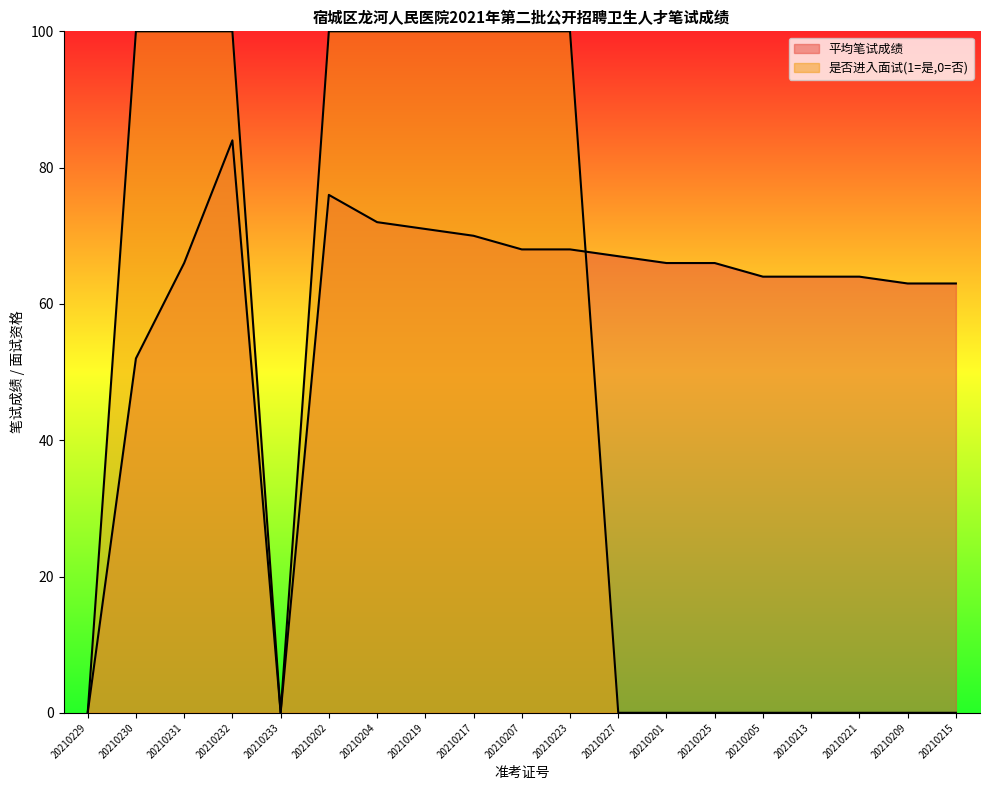

Reading left to right, list all the values displayed in this chart.

平均笔试成绩: 20210229=0	20210230=52	20210231=66	20210232=84	20210233=0	20210202=76	20210204=72	20210219=71	20210217=70	20210207=68	20210223=68	20210227=67	20210201=66	20210225=66	20210205=64	20210213=64	20210221=64	20210209=63	20210215=63
是否进入面试(1=是,0=否): 20210229=0	20210230=100	20210231=100	20210232=100	20210233=0	20210202=100	20210204=100	20210219=100	20210217=100	20210207=100	20210223=100	20210227=0	20210201=0	20210225=0	20210205=0	20210213=0	20210221=0	20210209=0	20210215=0